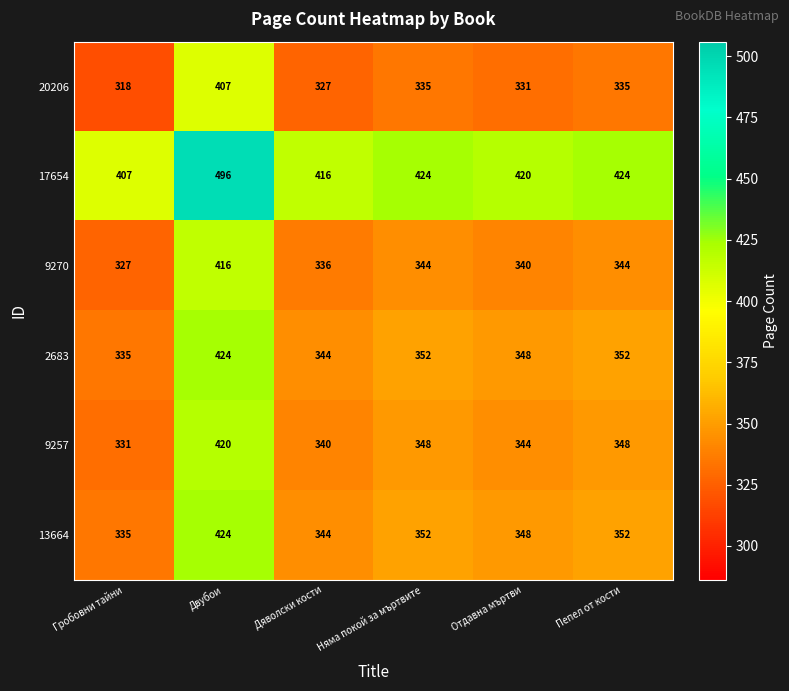

What is the minimum value shown in the chart?

318